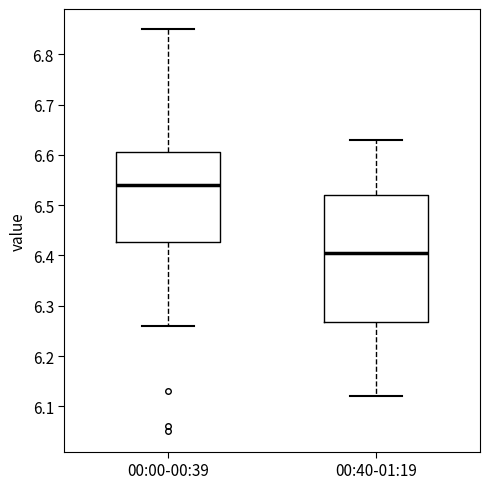

Reading left to right, read every box against the y-axis: the position of its median line, the range the box covers, and the ends of its whiskers. The values are not printed on the chart, so give them approximately, as read against the axis.

00:00-00:39: median 6.54, box 6.43 to 6.61, whiskers 6.26 to 6.85
00:40-01:19: median 6.41, box 6.27 to 6.52, whiskers 6.12 to 6.63